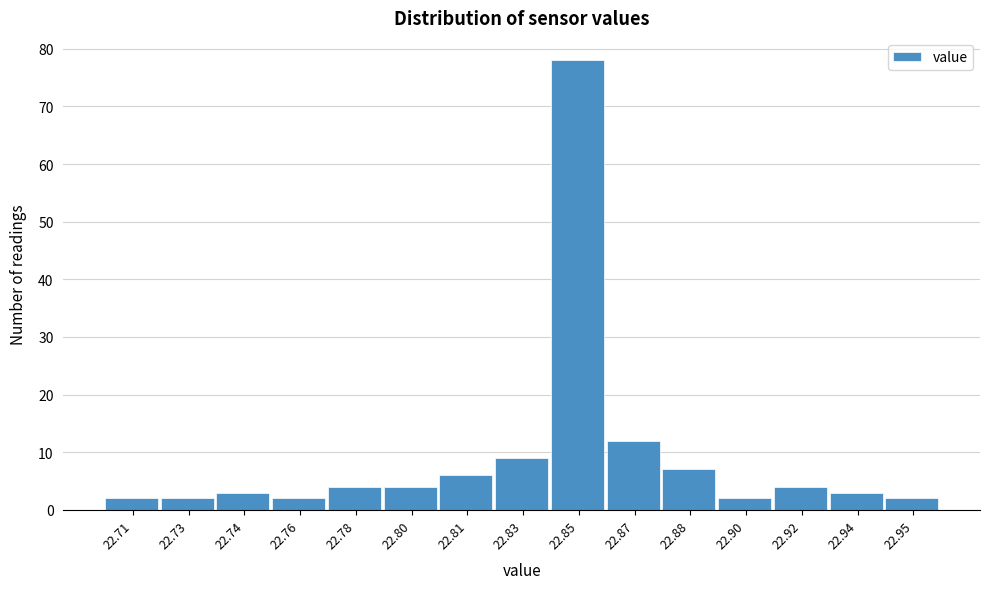

Reading left to right, what are all the values shown in this chart?

2	2	3	2	4	4	6	9	78	12	7	2	4	3	2